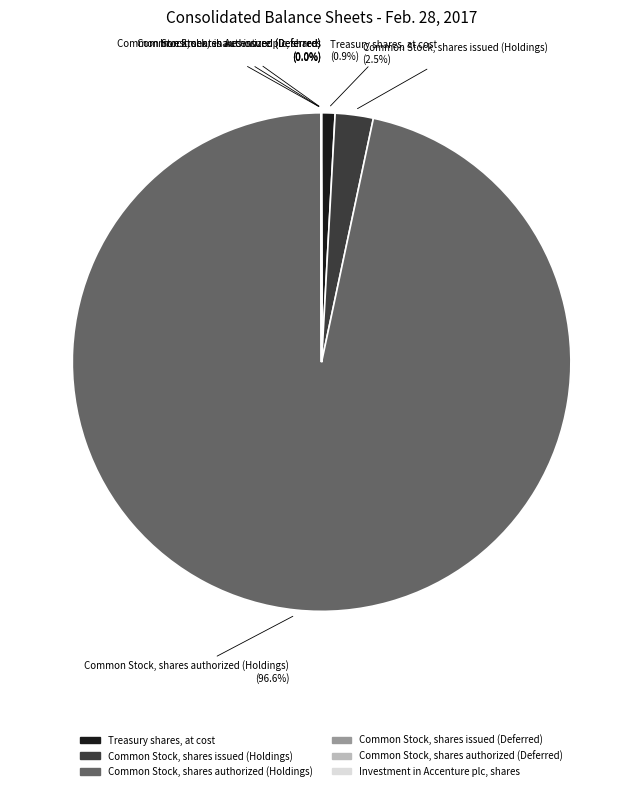

Do Treasury shares, at cost and Common Stock, shares issued (Holdings) together represent more than half of the pie?

No